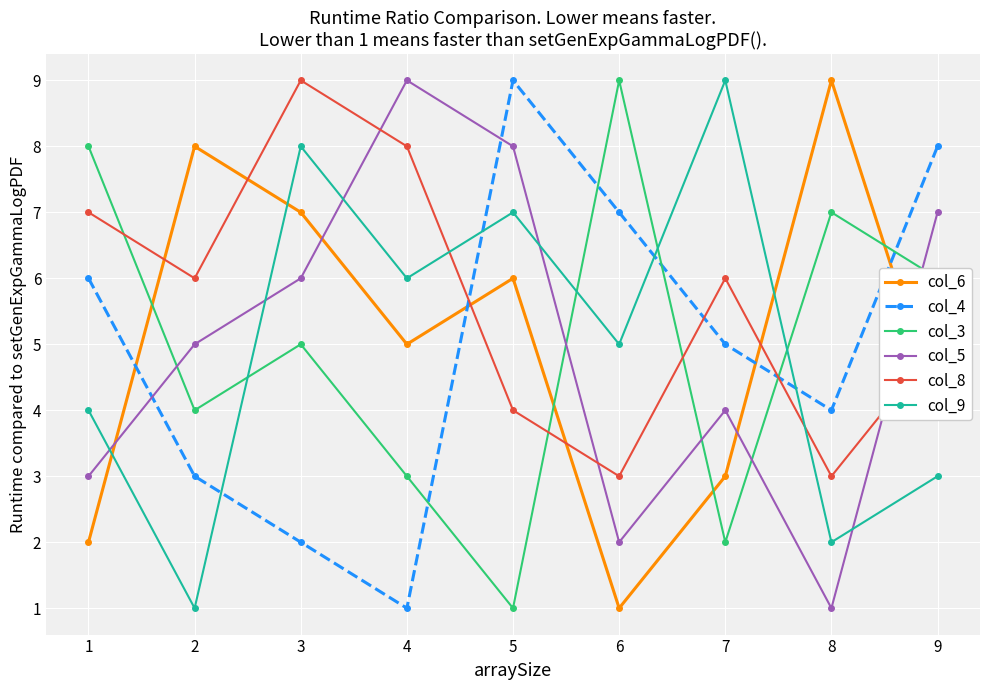

What is the value of the col_8 point at the 1st from the left?

7